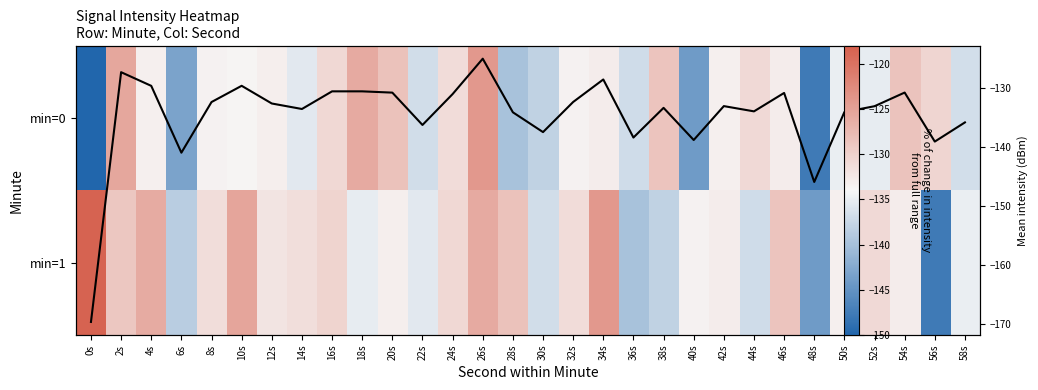

What is the minimum value for min=1?

-147.7